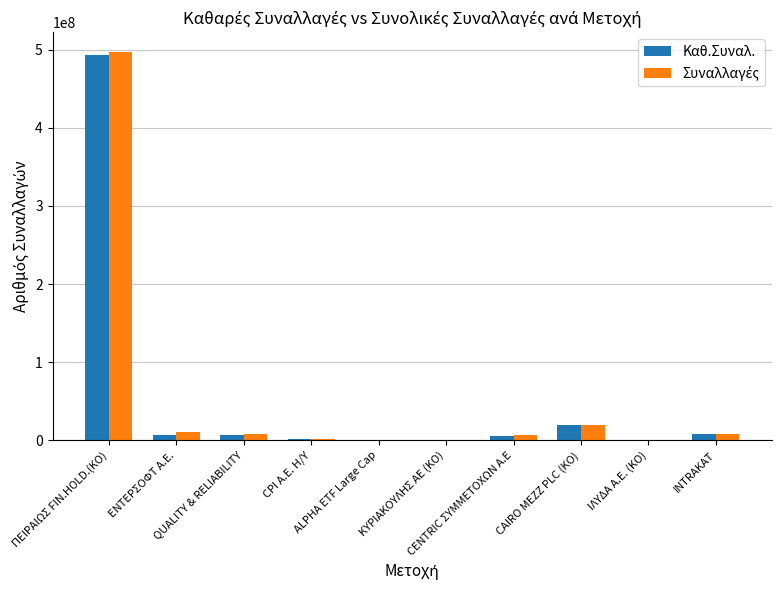

What is the sum of all Καθ.Συναλ. values?

544847744